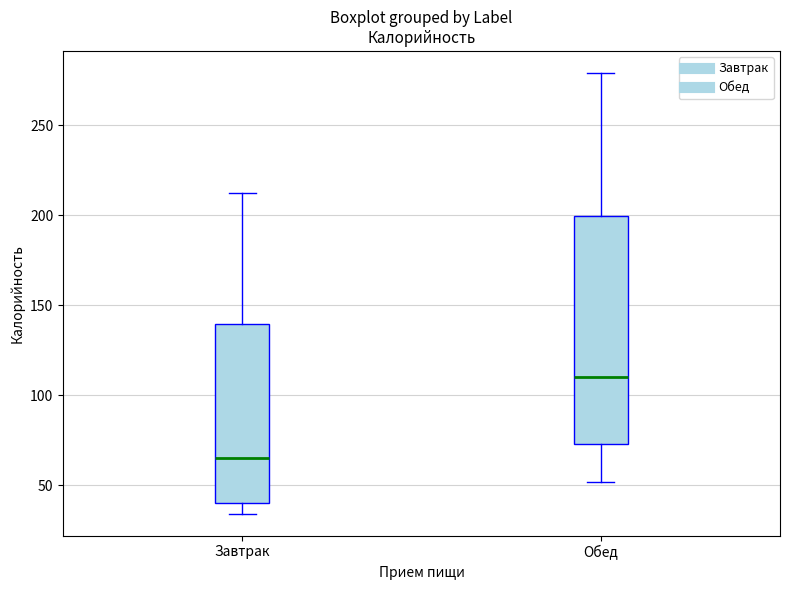

Reading left to right, transcribe this box plot: for each box, give where its median line is, the range the box spans, and where its two whiskers end, as read against the y-axis. The values are not printed on the chart, so give them approximately, as read against the axis.

Завтрак: median 65, box 40 to 140, whiskers 35 to 210
Обед: median 110, box 75 to 200, whiskers 50 to 280